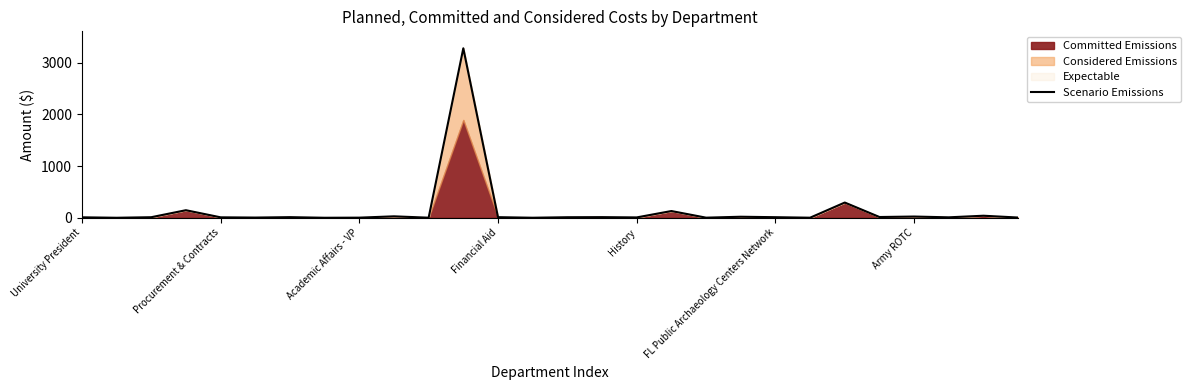

What is the maximum value for Scenario Emissions?

3279.2